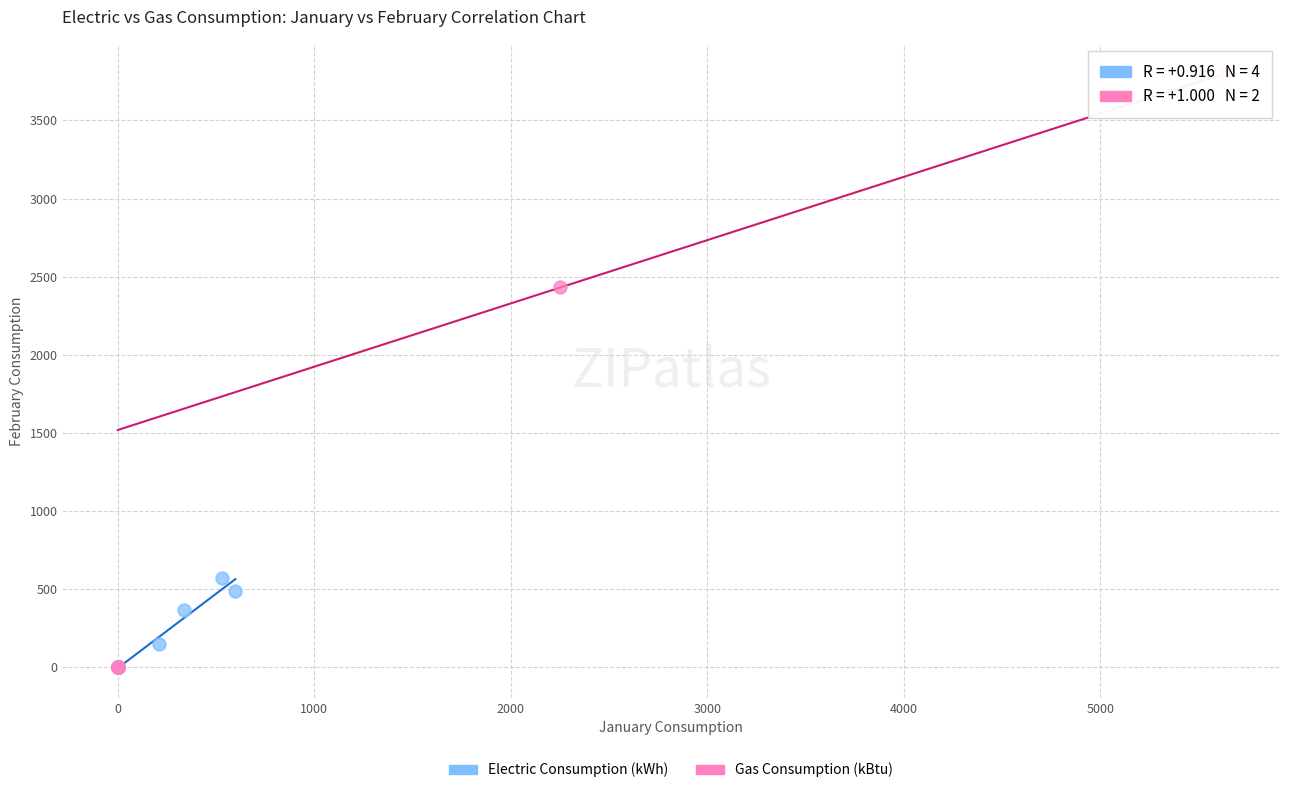

Which series contains the highest Y value?

Gas Consumption (kBtu)